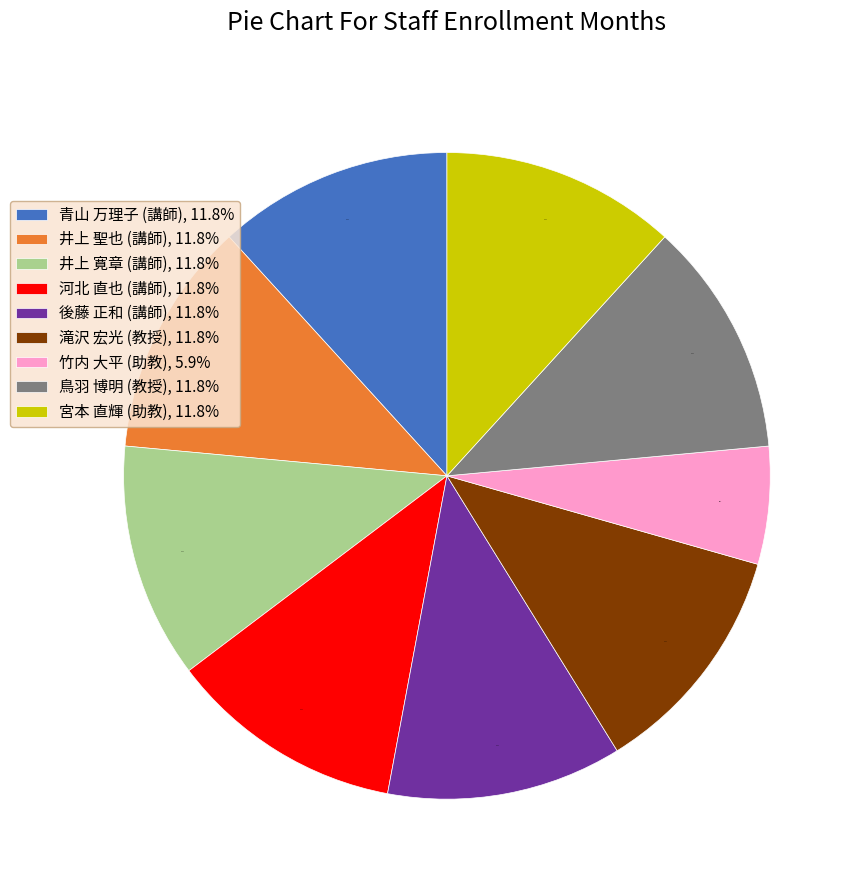

To the nearest percent, what is the average slice percentage?

11%